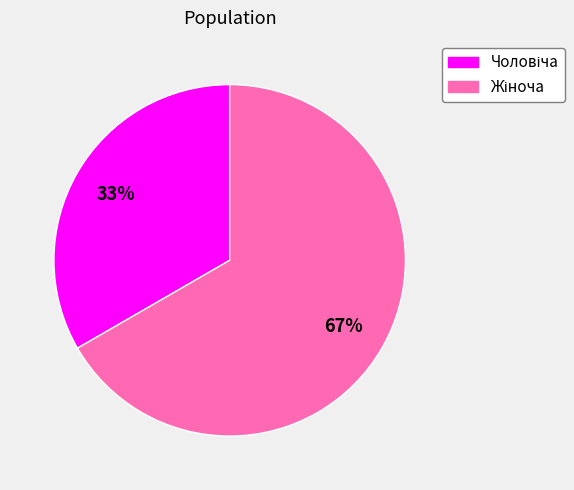

To the nearest percent, what is the average slice percentage?

50%